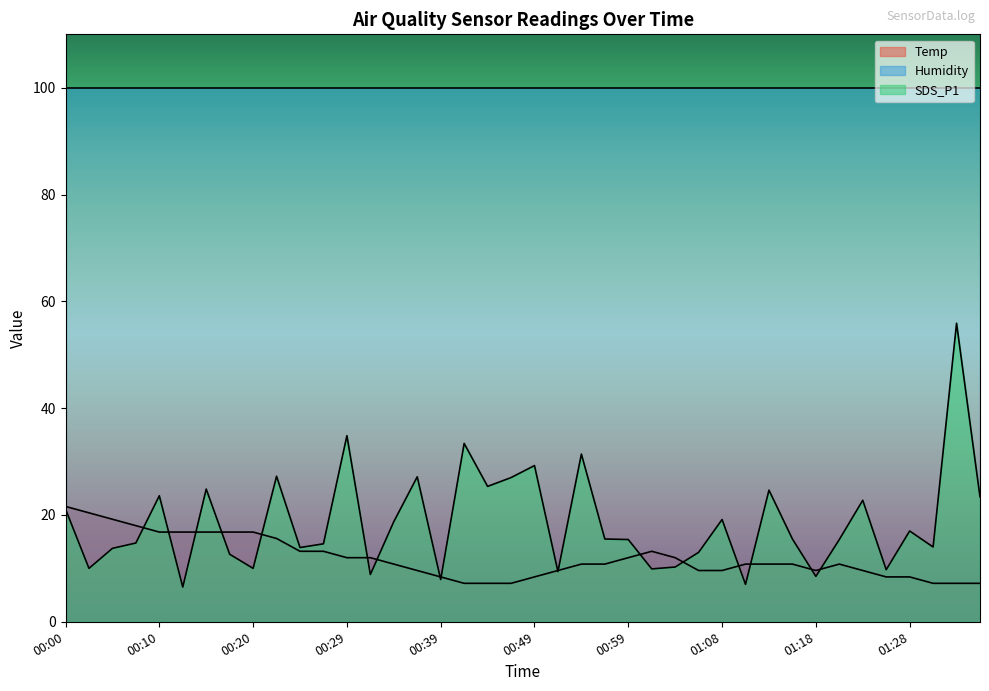

What is the lowest value of the SDS_P1 series?

6.5